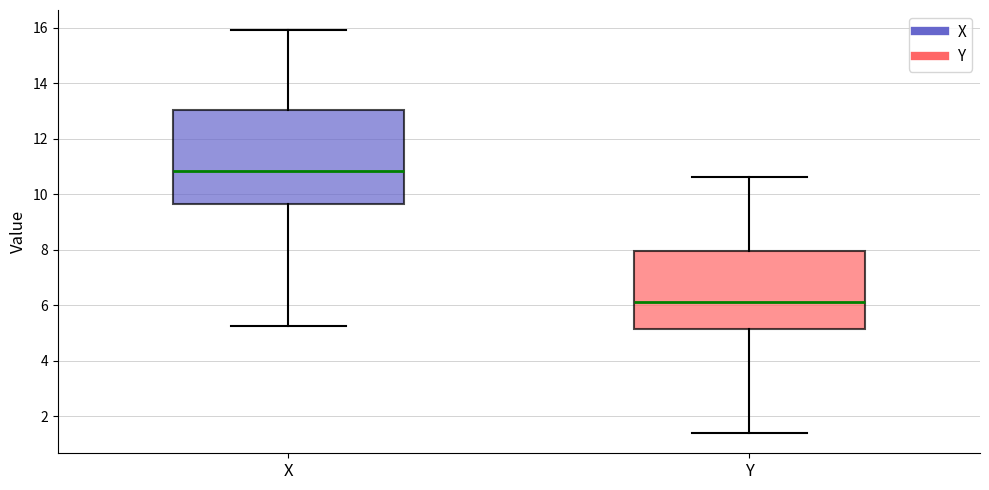

Where is the lower edge of the box for X on the y-axis? The values are not printed on the chart, so give them approximately, as read against the axis.

9.6